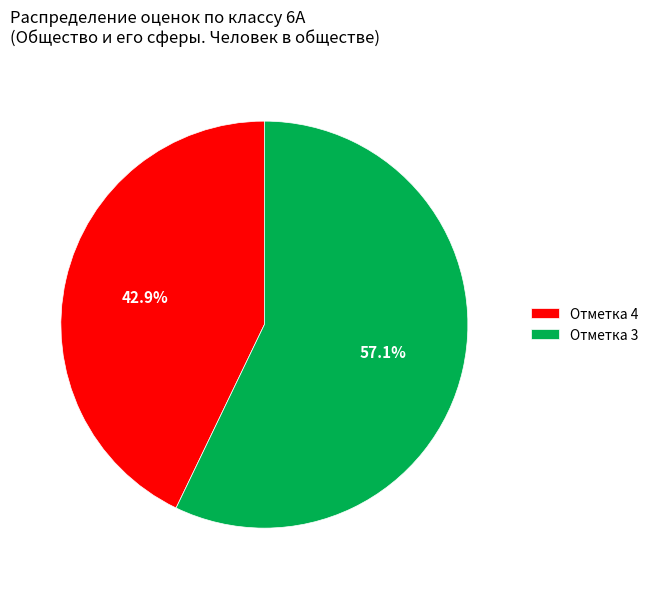

Which category accounts for the majority?

Отметка 3